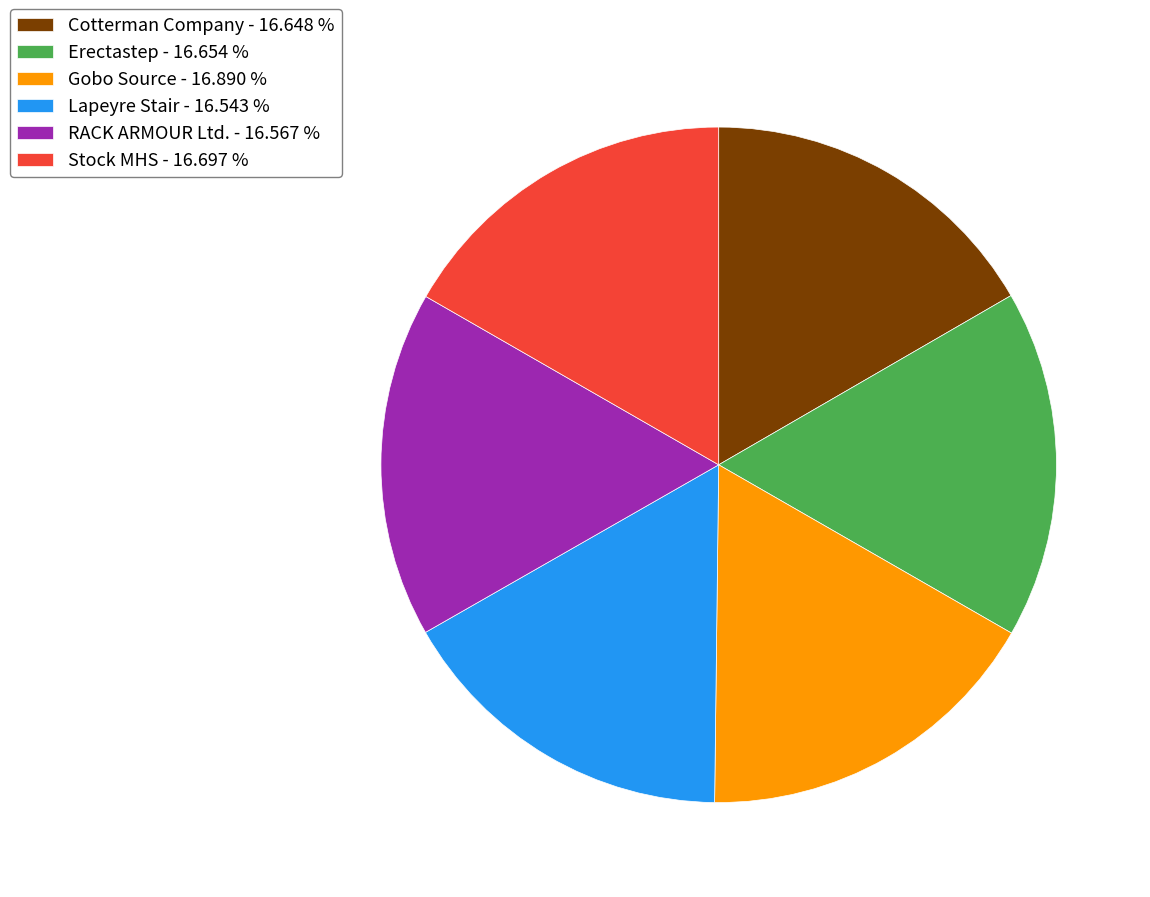

What is the ratio of the value at Stock MHS - 16.697 % to the value at Erectastep - 16.654 %?

1.0